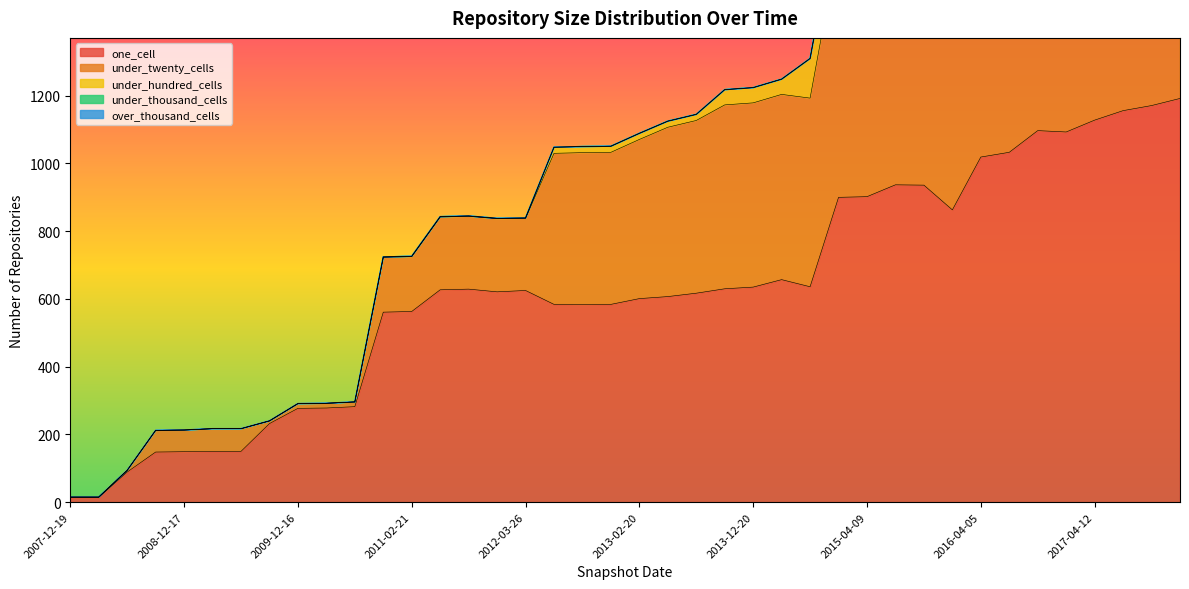

Reading left to right, what are all the values shown in this chart?

one_cell: 2007-12-19=14	2008-04-01=14	2008-06-27=89	2008-10-10=148	2008-12-17=149	2009-04-06=150	2009-06-17=150	2009-09-25=232	2009-12-16=277	2010-04-01=278	2010-07-26=282	2010-11-17=561	2011-02-21=563	2011-06-10=627	2011-09-05=629	2012-01-18=621	2012-03-26=625	2012-07-13=584	2012-10-31=583	2012-12-11=584	2013-02-20=601	2013-05-21=607	2013-07-09=617	2013-09-10=630	2013-12-20=635	2014-03-28=657	2014-09-08=636	2015-01-19=900	2015-04-09=902	2015-07-03=937	2015-10-01=936	2016-01-04=863	2016-04-05=1019	2016-07-04=1033	2016-10-07=1097	2016-12-27=1093	2017-04-12=1128	2017-07-24=1156	2017-10-12=1171	2017-12-22=1192
under_twenty_cells: 2007-12-19=1	2008-04-01=1	2008-06-27=5	2008-10-10=64	2008-12-17=64	2009-04-06=67	2009-06-17=67	2009-09-25=8	2009-12-16=14	2010-04-01=14	2010-07-26=14	2010-11-17=162	2011-02-21=162	2011-06-10=215	2011-09-05=215	2012-01-18=216	2012-03-26=213	2012-07-13=446	2012-10-31=449	2012-12-11=449	2013-02-20=470	2013-05-21=500	2013-07-09=510	2013-09-10=543	2013-12-20=544	2014-03-28=547	2014-09-08=557	2015-01-19=749	2015-04-09=785	2015-07-03=809	2015-10-01=812	2016-01-04=725	2016-04-05=821	2016-07-04=828	2016-10-07=867	2016-12-27=856	2017-04-12=896	2017-07-24=895	2017-10-12=908	2017-12-22=896
under_hundred_cells: 2007-12-19=0	2008-04-01=0	2008-06-27=0	2008-10-10=0	2008-12-17=0	2009-04-06=0	2009-06-17=0	2009-09-25=0	2009-12-16=0	2010-04-01=0	2010-07-26=0	2010-11-17=1	2011-02-21=1	2011-06-10=1	2011-09-05=1	2012-01-18=1	2012-03-26=1	2012-07-13=18	2012-10-31=18	2012-12-11=18	2013-02-20=18	2013-05-21=18	2013-07-09=18	2013-09-10=45	2013-12-20=45	2014-03-28=45	2014-09-08=117	2015-01-19=117	2015-04-09=117	2015-07-03=117	2015-10-01=117	2016-01-04=183	2016-04-05=183	2016-07-04=183	2016-10-07=184	2016-12-27=231	2017-04-12=231	2017-07-24=231	2017-10-12=231	2017-12-22=244
under_thousand_cells: 2007-12-19=0	2008-04-01=0	2008-06-27=0	2008-10-10=0	2008-12-17=0	2009-04-06=0	2009-06-17=0	2009-09-25=0	2009-12-16=0	2010-04-01=0	2010-07-26=0	2010-11-17=0	2011-02-21=0	2011-06-10=0	2011-09-05=0	2012-01-18=0	2012-03-26=0	2012-07-13=0	2012-10-31=0	2012-12-11=0	2013-02-20=0	2013-05-21=0	2013-07-09=0	2013-09-10=0	2013-12-20=0	2014-03-28=0	2014-09-08=0	2015-01-19=0	2015-04-09=0	2015-07-03=0	2015-10-01=0	2016-01-04=4	2016-04-05=4	2016-07-04=4	2016-10-07=6	2016-12-27=19	2017-04-12=19	2017-07-24=19	2017-10-12=19	2017-12-22=40
over_thousand_cells: 2007-12-19=0	2008-04-01=0	2008-06-27=0	2008-10-10=0	2008-12-17=0	2009-04-06=0	2009-06-17=0	2009-09-25=0	2009-12-16=0	2010-04-01=0	2010-07-26=0	2010-11-17=0	2011-02-21=0	2011-06-10=0	2011-09-05=0	2012-01-18=0	2012-03-26=0	2012-07-13=0	2012-10-31=0	2012-12-11=0	2013-02-20=0	2013-05-21=0	2013-07-09=0	2013-09-10=0	2013-12-20=0	2014-03-28=0	2014-09-08=0	2015-01-19=0	2015-04-09=0	2015-07-03=0	2015-10-01=0	2016-01-04=0	2016-04-05=0	2016-07-04=0	2016-10-07=0	2016-12-27=0	2017-04-12=0	2017-07-24=0	2017-10-12=0	2017-12-22=0